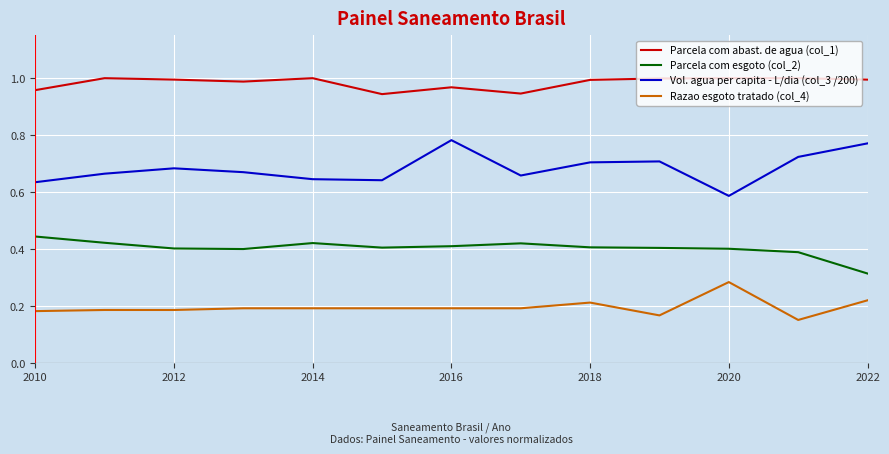

Which series has the largest total across all categories?

Parcela com abast. de agua (col_1)